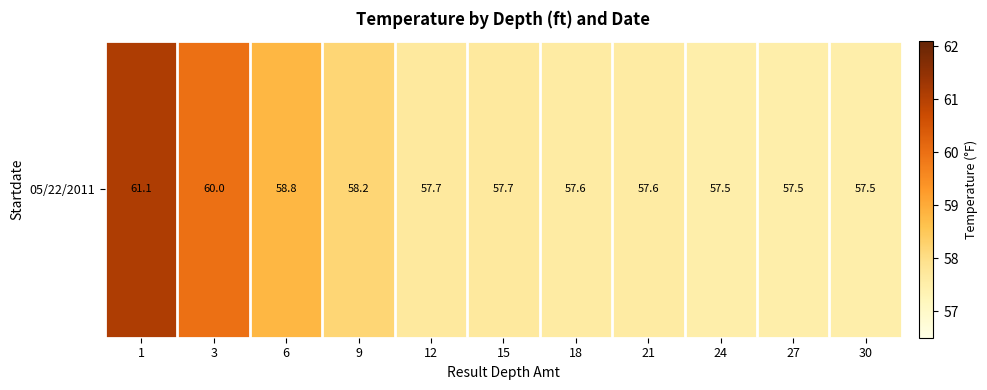

Which has a higher value, 12 or 15?

12